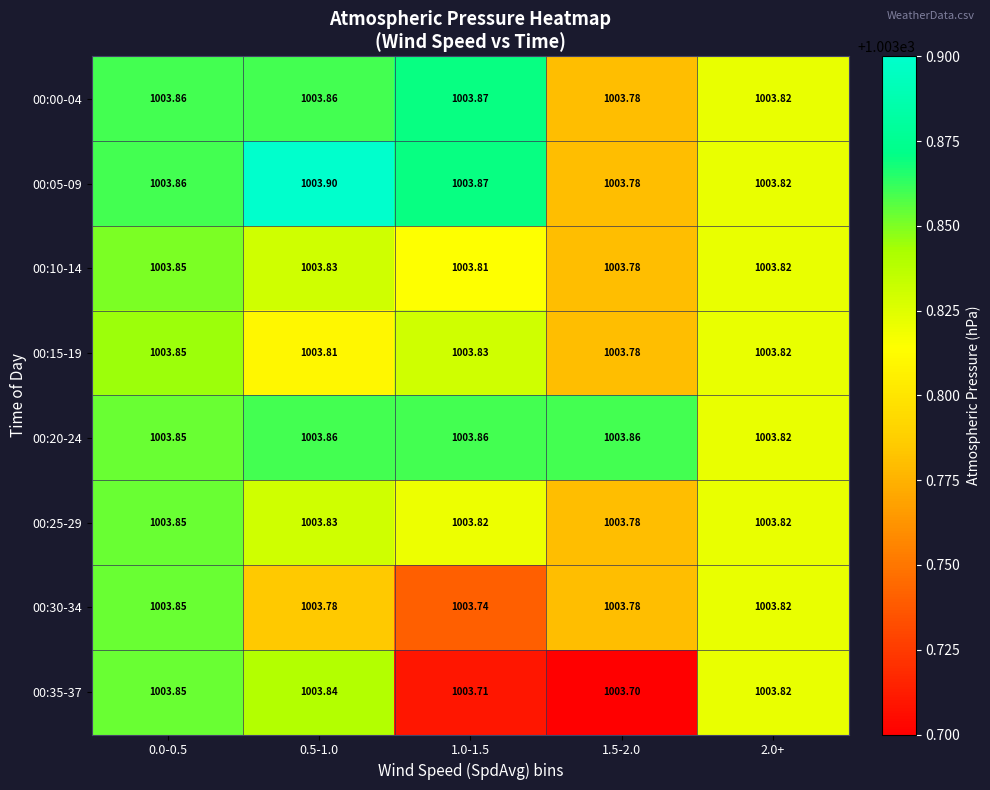

Is the value of 00:15-19 at 1.5-2.0 greater than the value of 00:20-24 at 1.0-1.5?

No